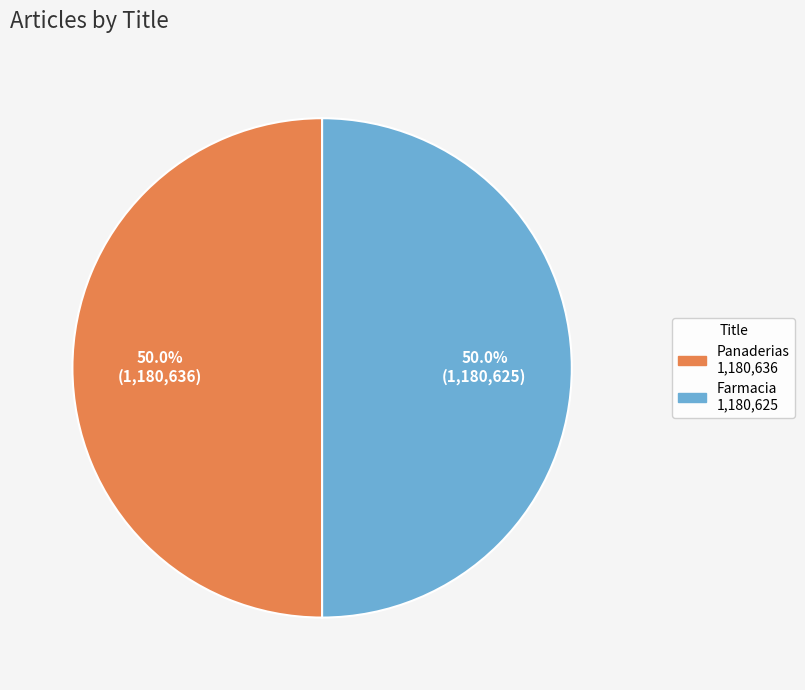

What is the total percentage of Farmacia and Panaderias?

100.0%